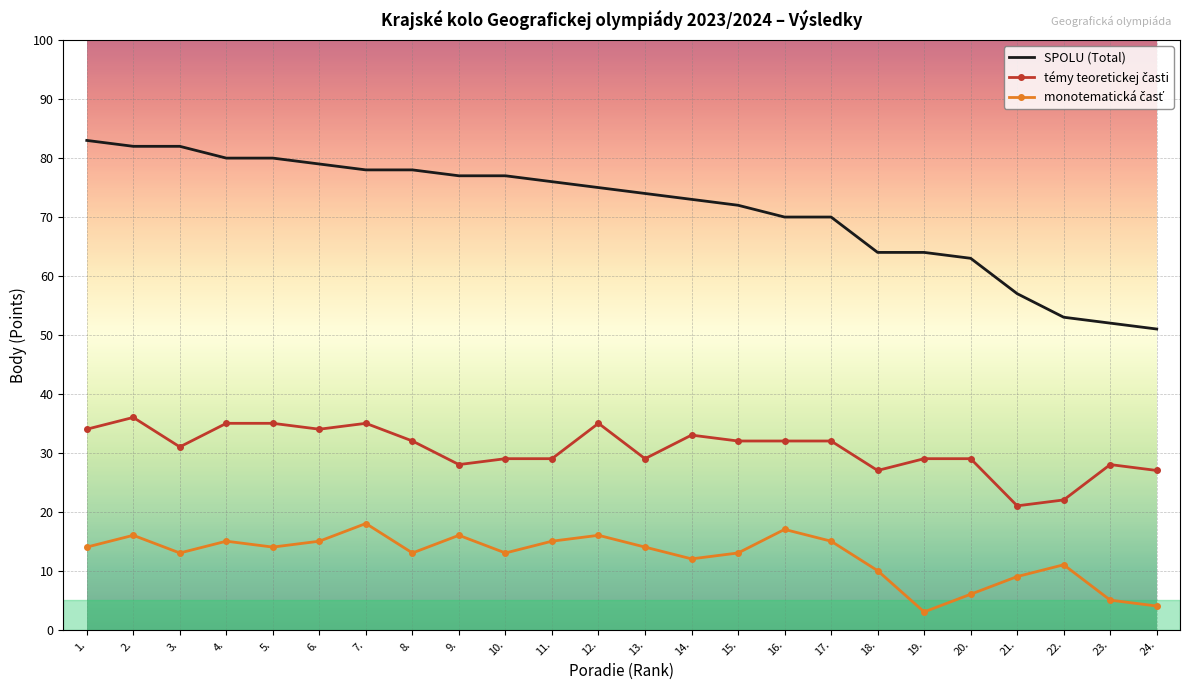

Is it true that SPOLU (Total) equals 78 at 8.?

True